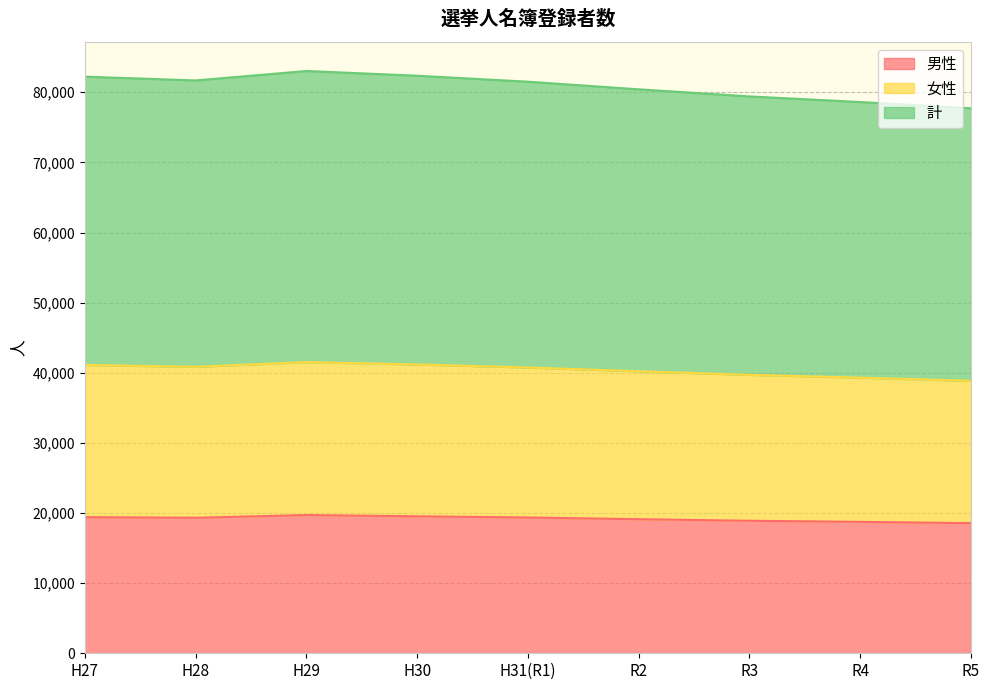

At which category does 計 reach its first local valley?

H28